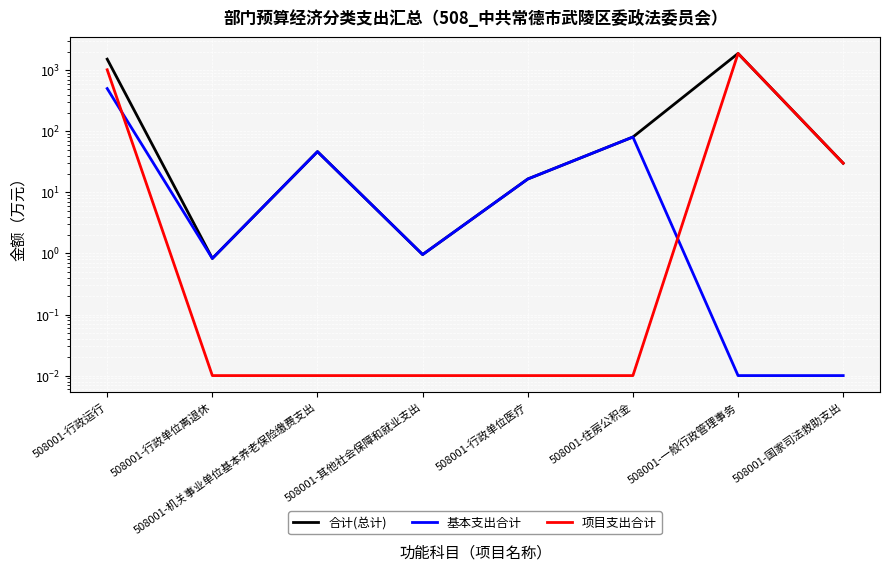

Where is 基本支出合计 nearest to the value 250?

508001-住房公积金